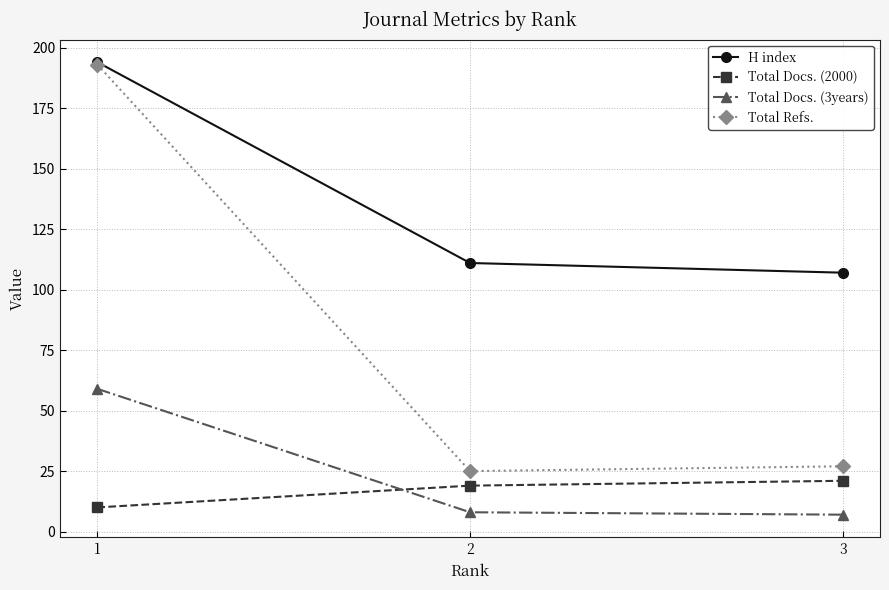

How many lines are shown in the chart?

4